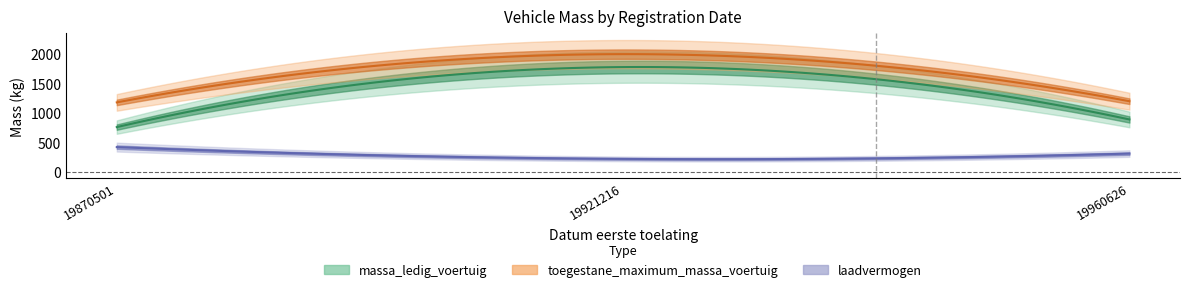

Reading left to right, extract all data points from this chart.

massa_ledig_voertuig: 760	1780	890
toegestane_maximum_massa_voertuig: 1180	2000	1200
laadvermogen: 420	220	310